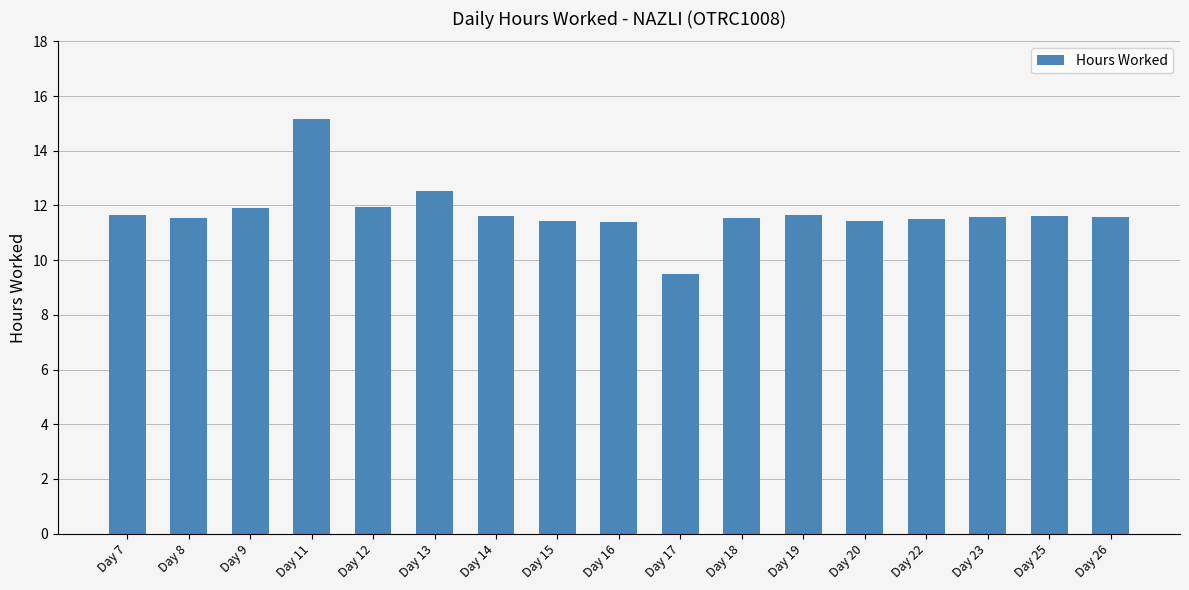

What is the value of the 2nd bar from the left?

11.6